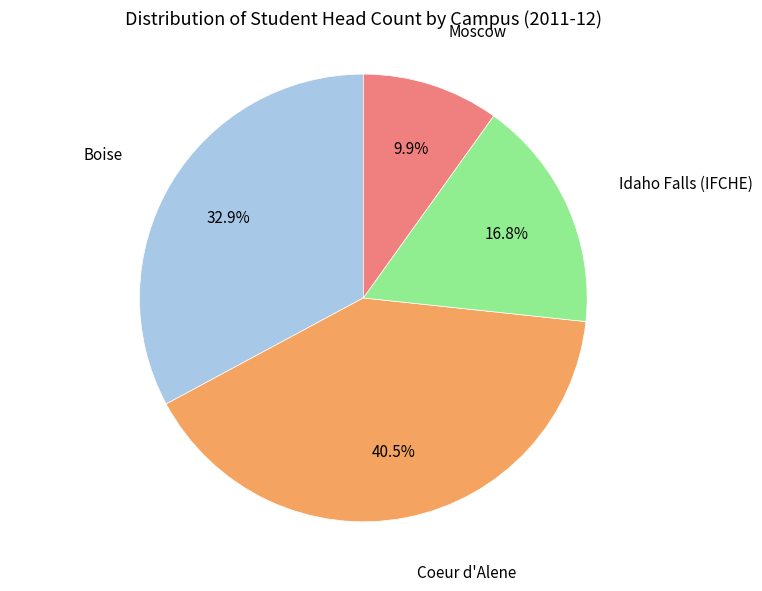

Is there any slice that represents more than half of the pie?

No